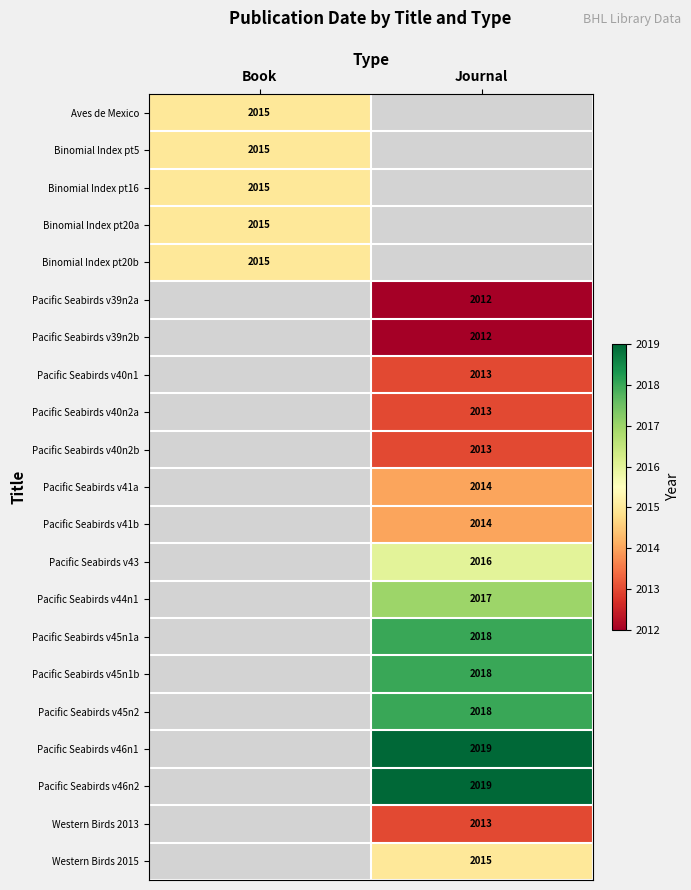

Is it true that Binomial Index pt20b equals 2926 at Book?

False